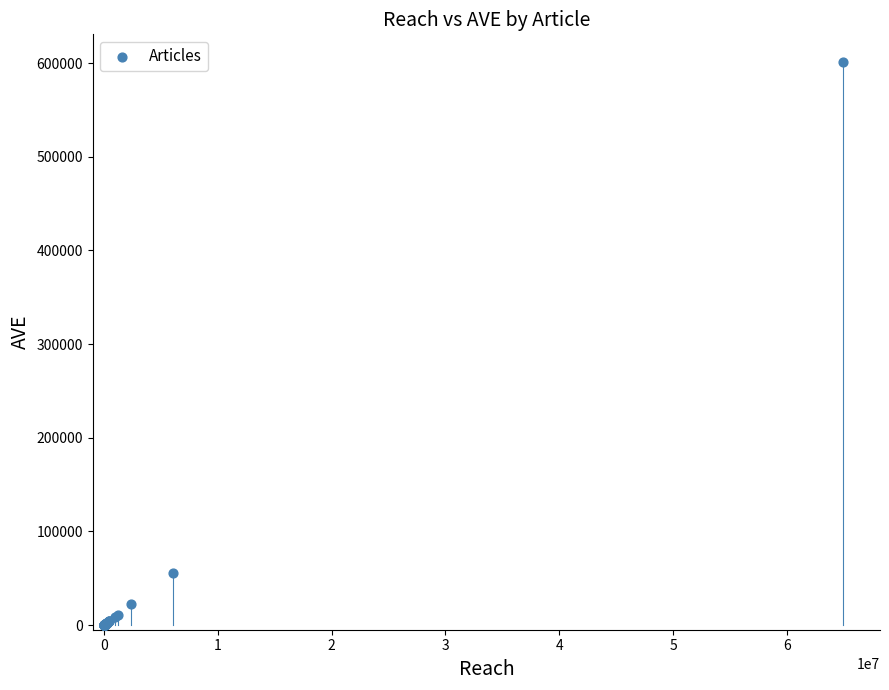

What Y value in the scatter plot is closest to 300388?

55615.6